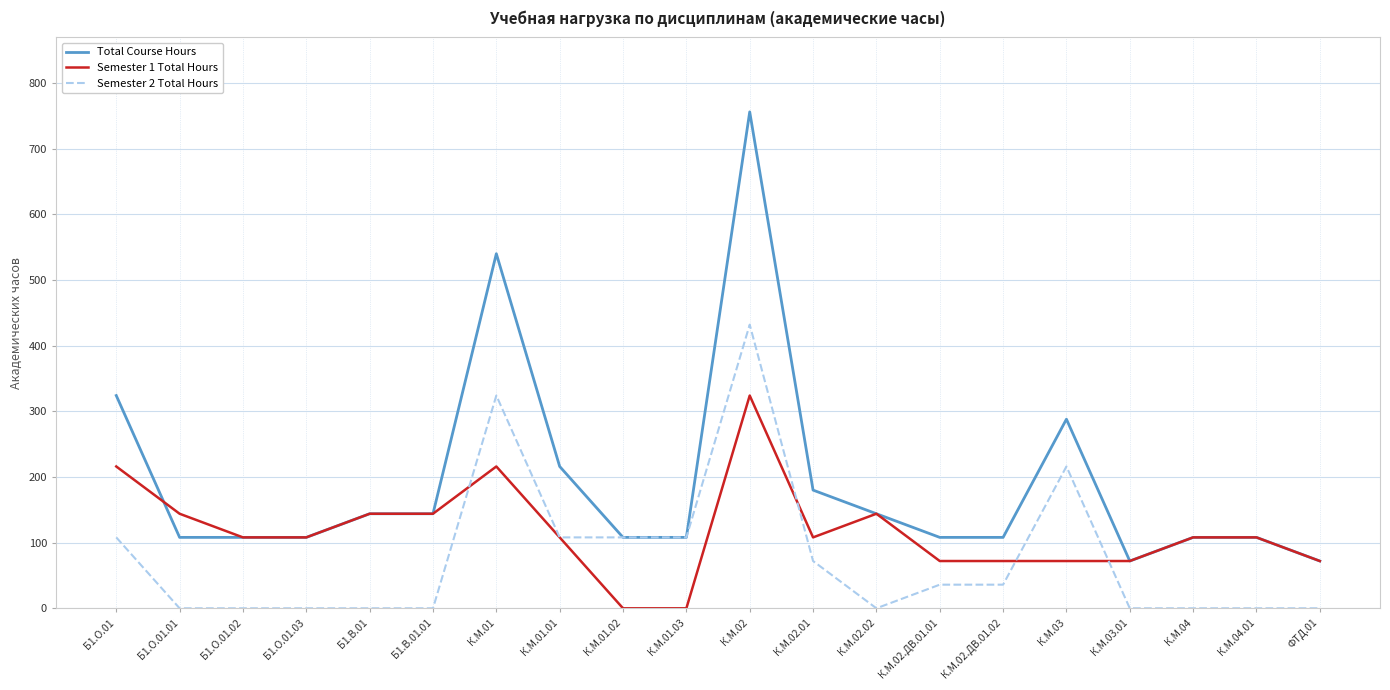

How many values in the Semester 1 Total Hours series are below 108?

7